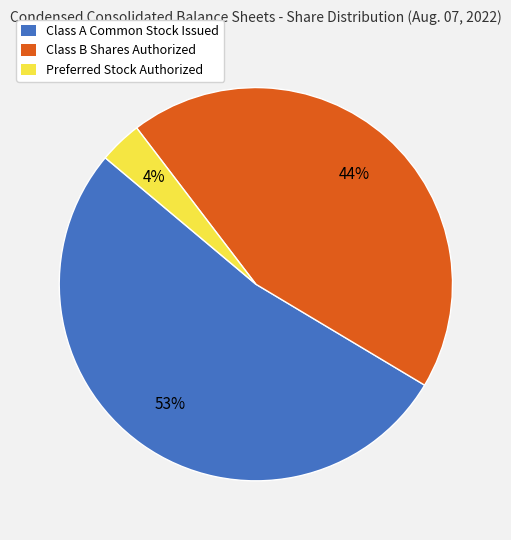

To the nearest percent, what portion does Preferred Stock Authorized represent?

4%